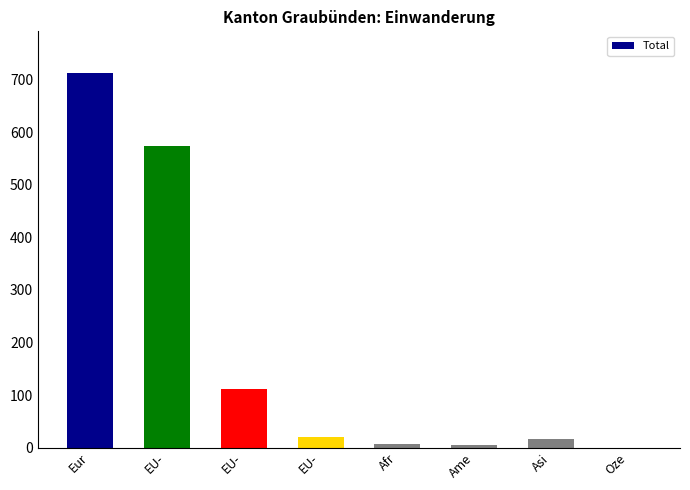

The value at Oze is 0. True or false?

True